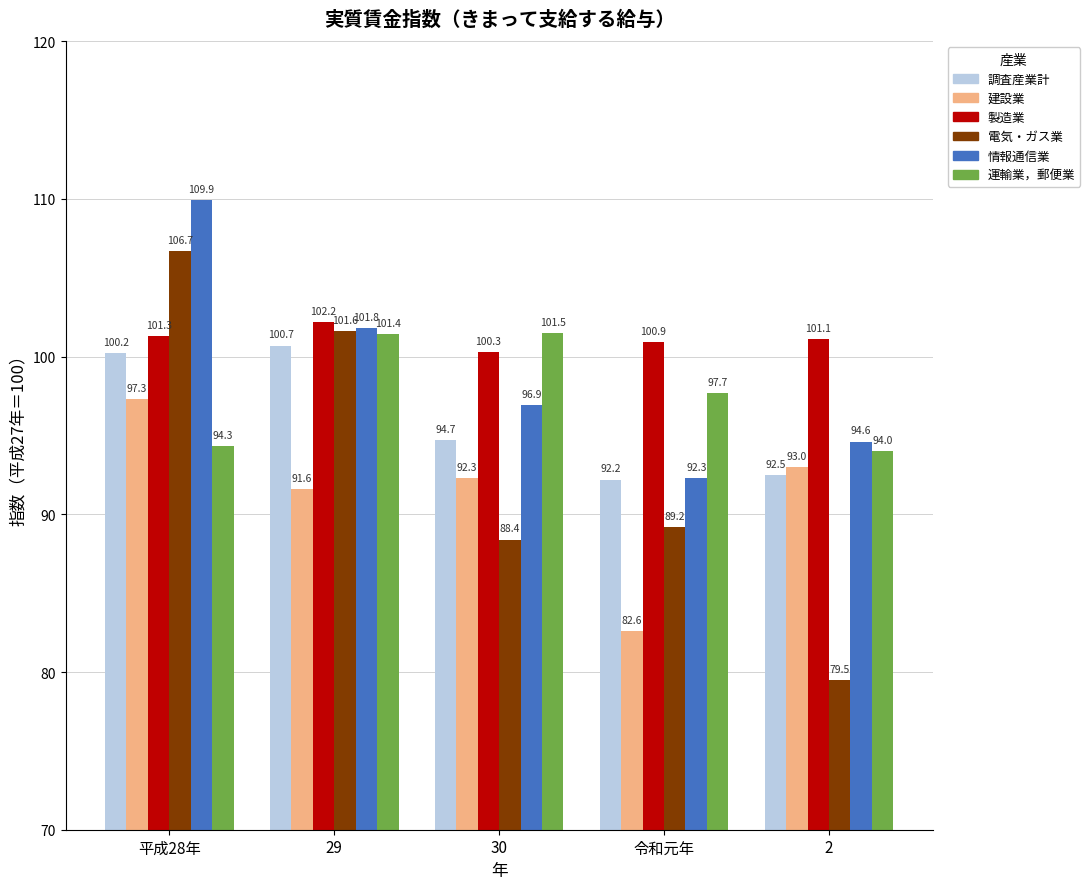

At how many categories does at least one series exceed 89?

5